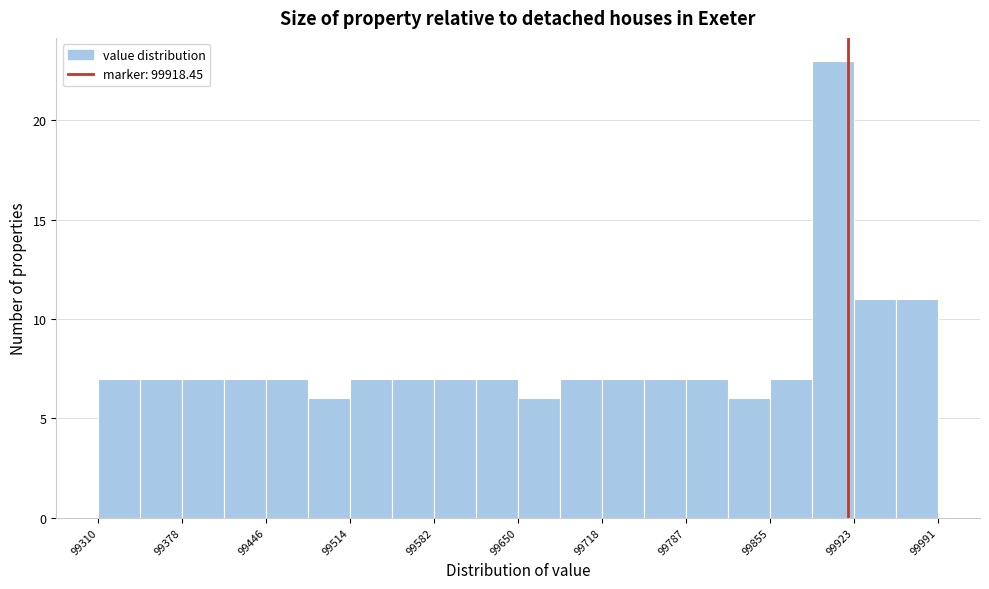

Read against the x-axis, roughly where is the centre of the tallest bar?

99910